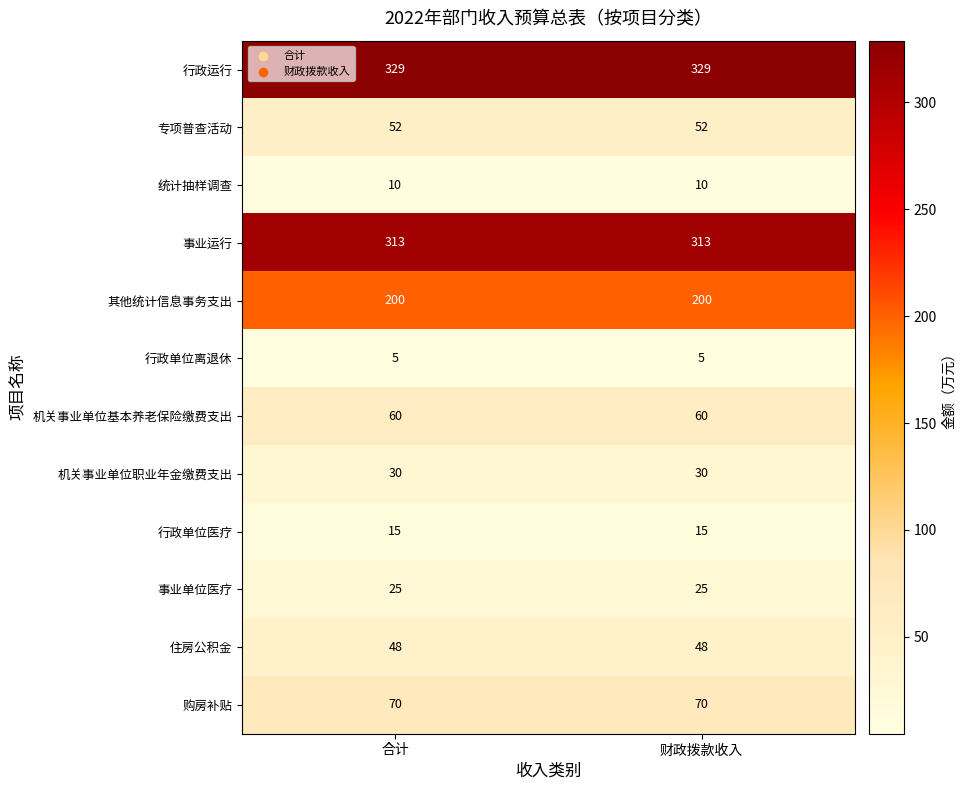

What is the total value across all series at 合计?

1157